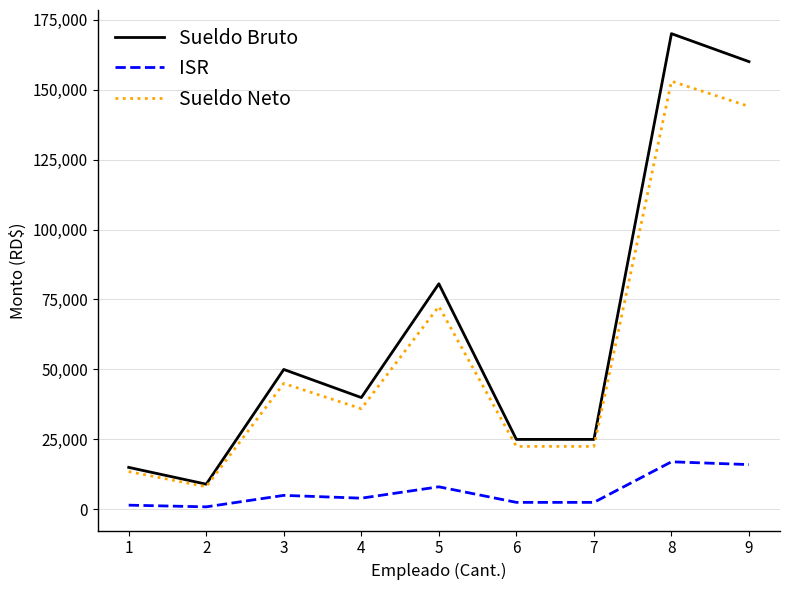

What is the highest value of the ISR series?

17000.0